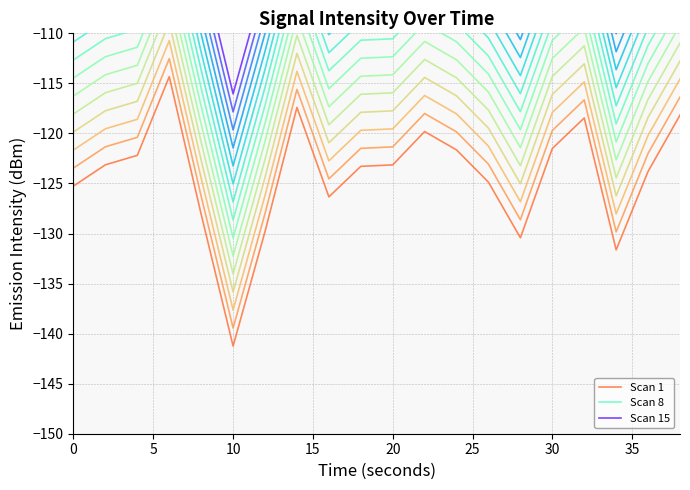

List the labels in order of value, smallest first.

10, 34, 28, 12, 8, 16, 0, 26, 36, 18, 20, 2, 4, 24, 30, 22, 32, 38, 14, 6